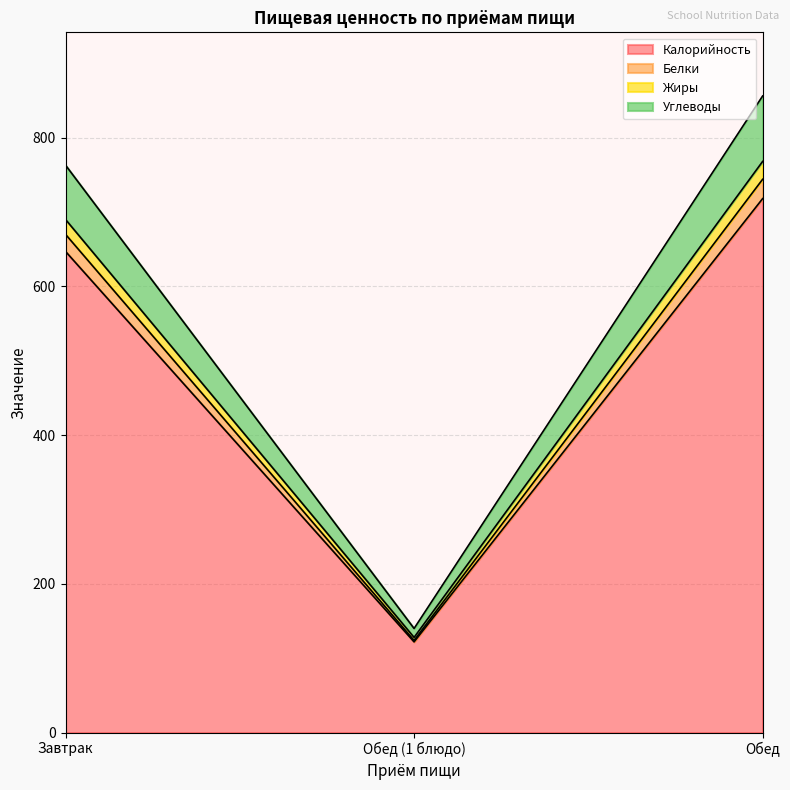

At which label is Белки closest to 448?

Завтрак